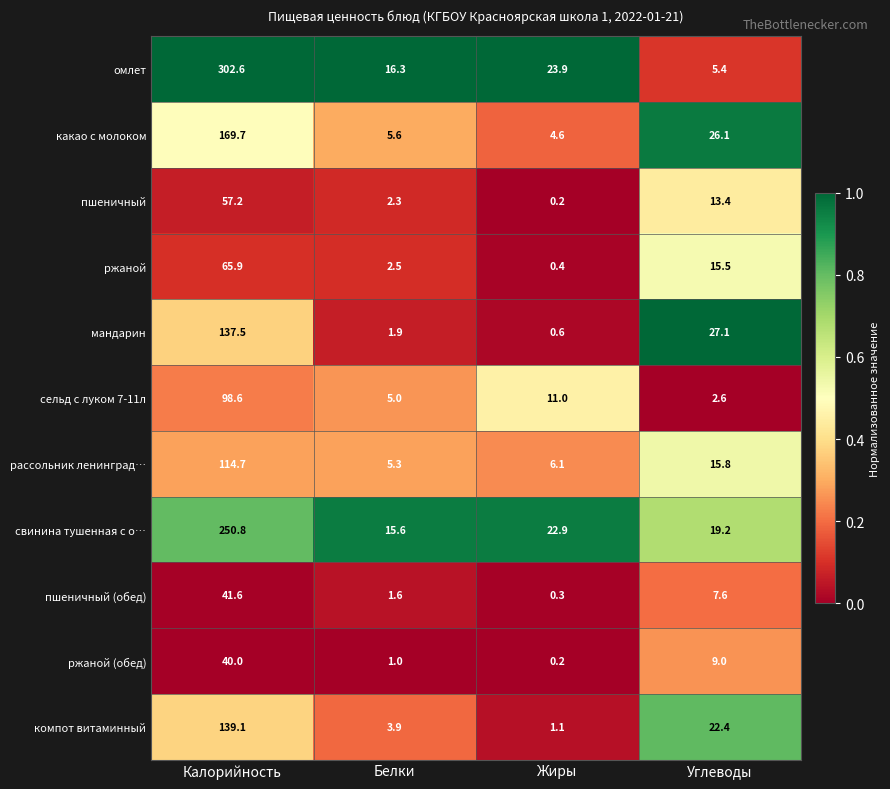

What is the total value across all series at Жиры?

71.3